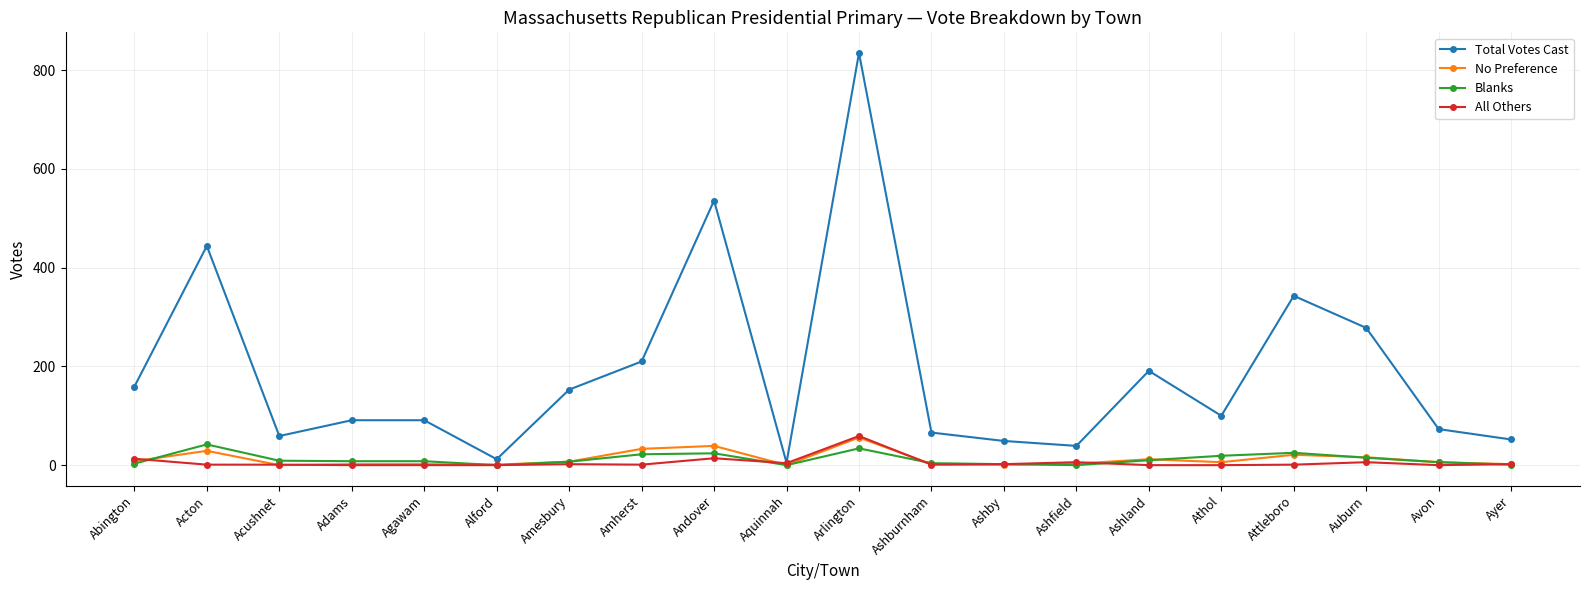

Is this an area chart (filled region under the line)?

No